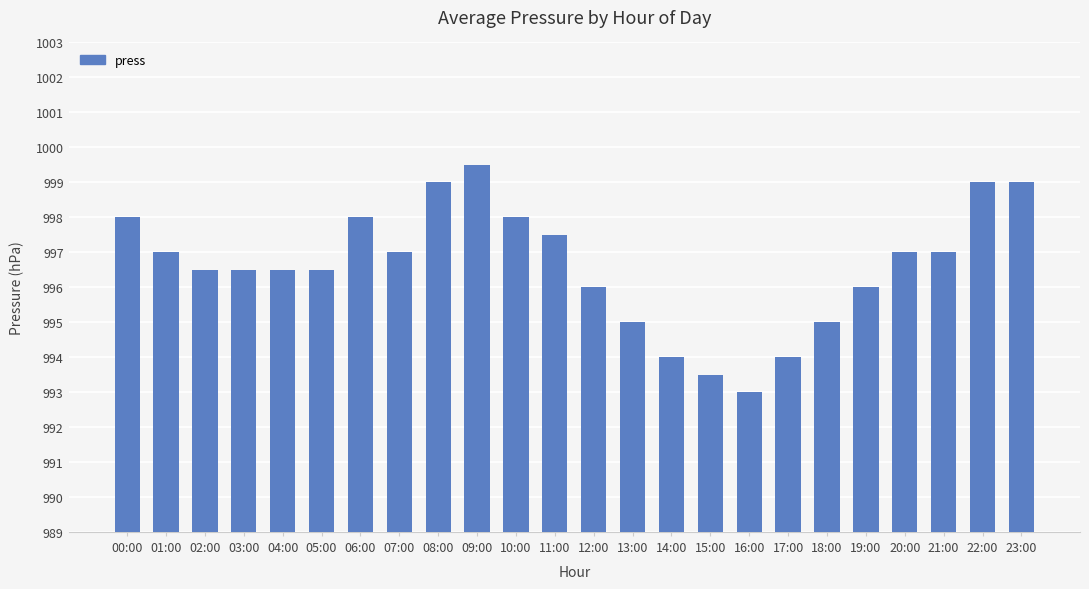

What is the change in value from 12:00 to 20:00?

+1.0